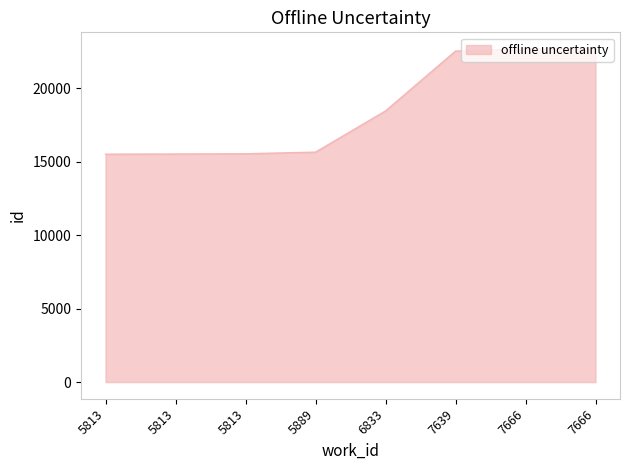

How many categories are shown in the chart?

8